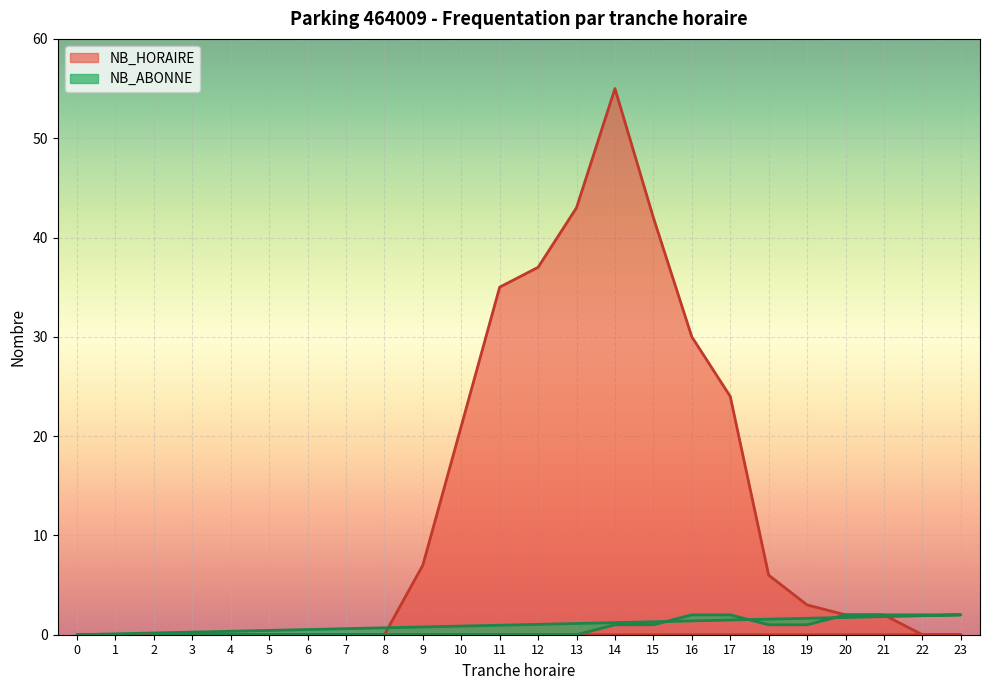

Where is the first local maximum for NB_HORAIRE?

14